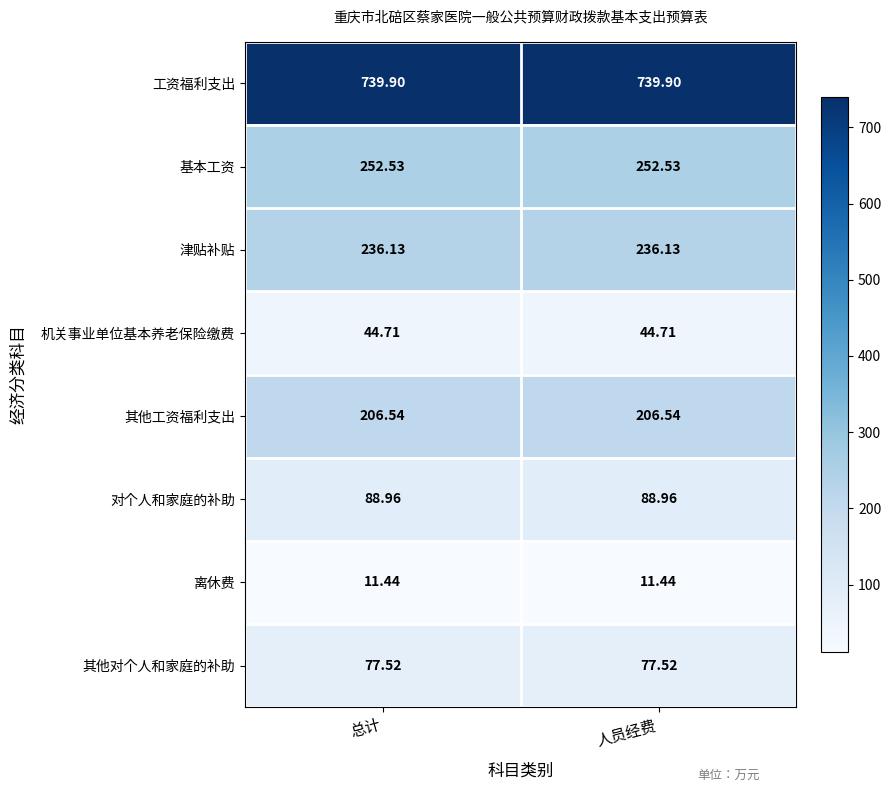

Rank the series by their maximum value, from highest to lowest.

工资福利支出, 基本工资, 津贴补贴, 其他工资福利支出, 对个人和家庭的补助, 其他对个人和家庭的补助, 机关事业单位基本养老保险缴费, 离休费